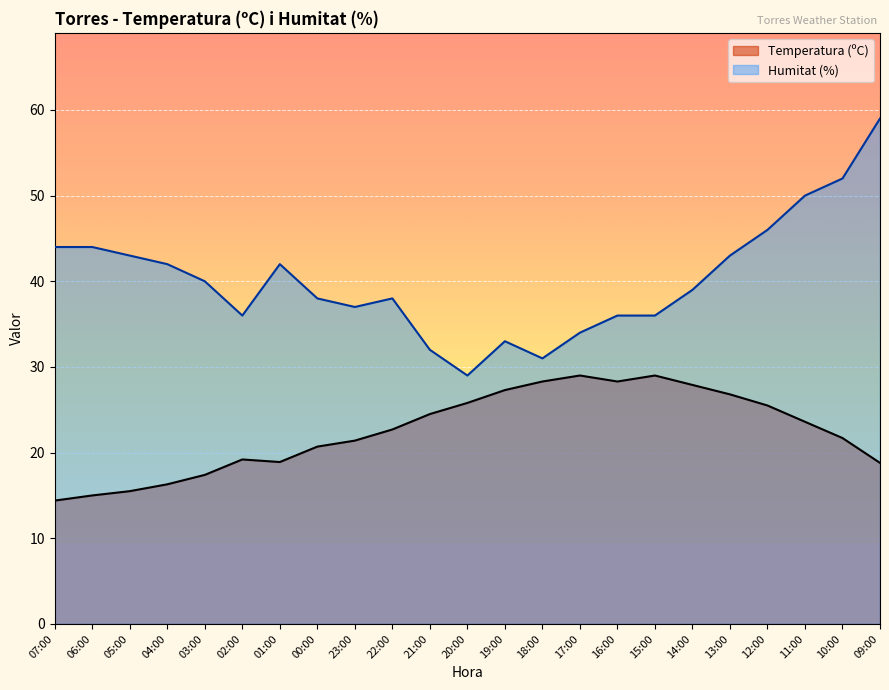

True or false: Humitat (%) has more than 0 points higher than both neighbors.

True